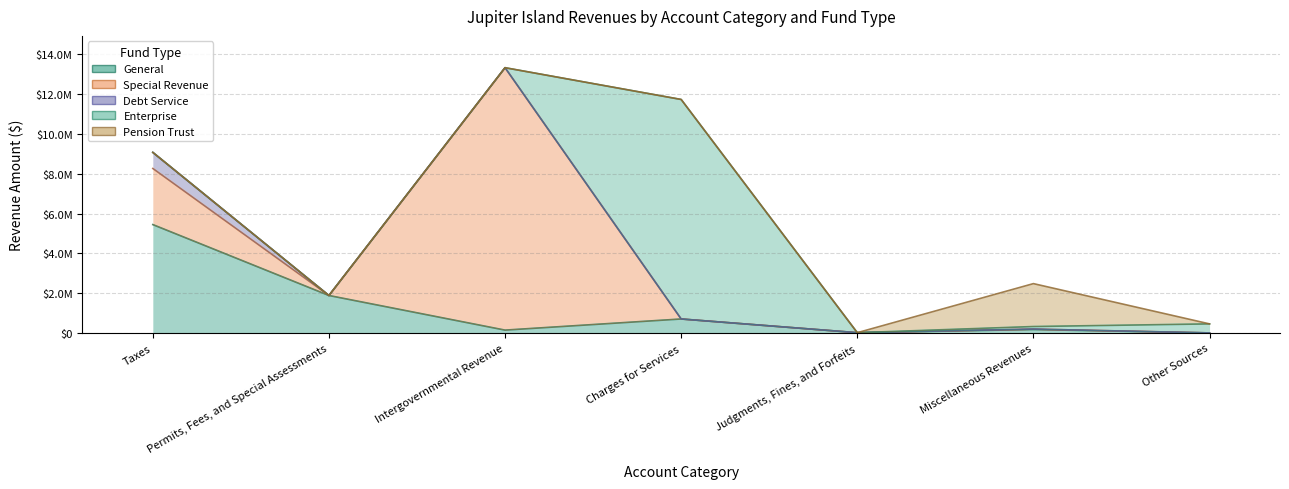

At which category does Debt Service reach its first local peak?

Miscellaneous Revenues